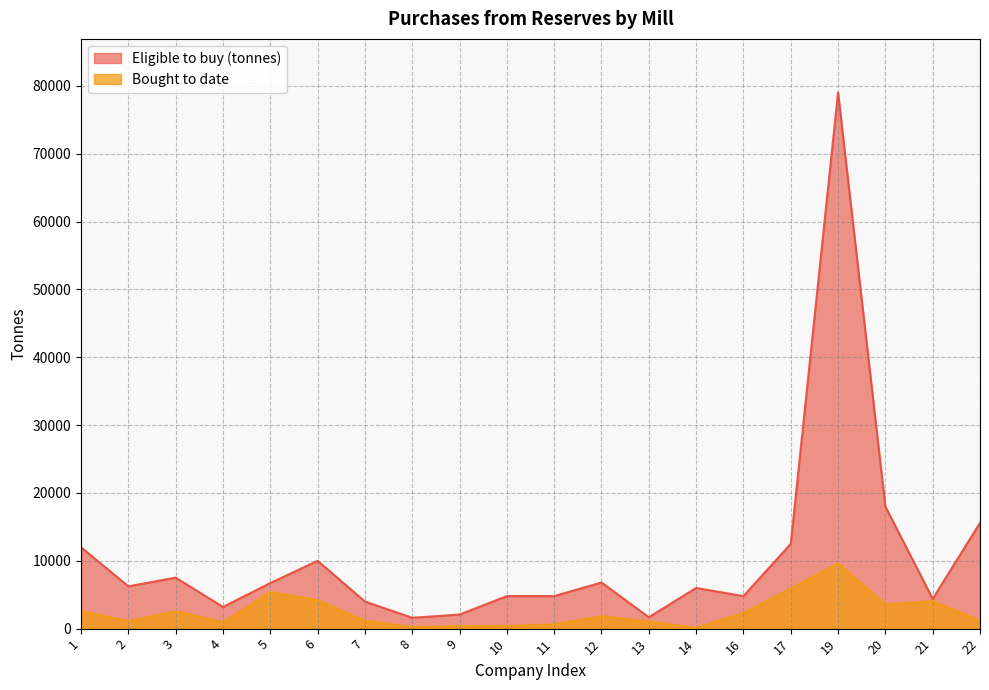

What is the maximum value for Bought to date?

9662.0